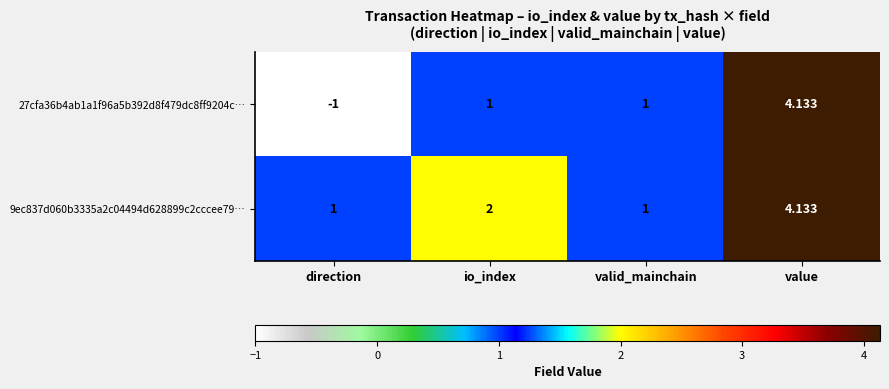

Which series has the largest total across all categories?

9ec837d060b3335a2c04494d628899c2cccee79…